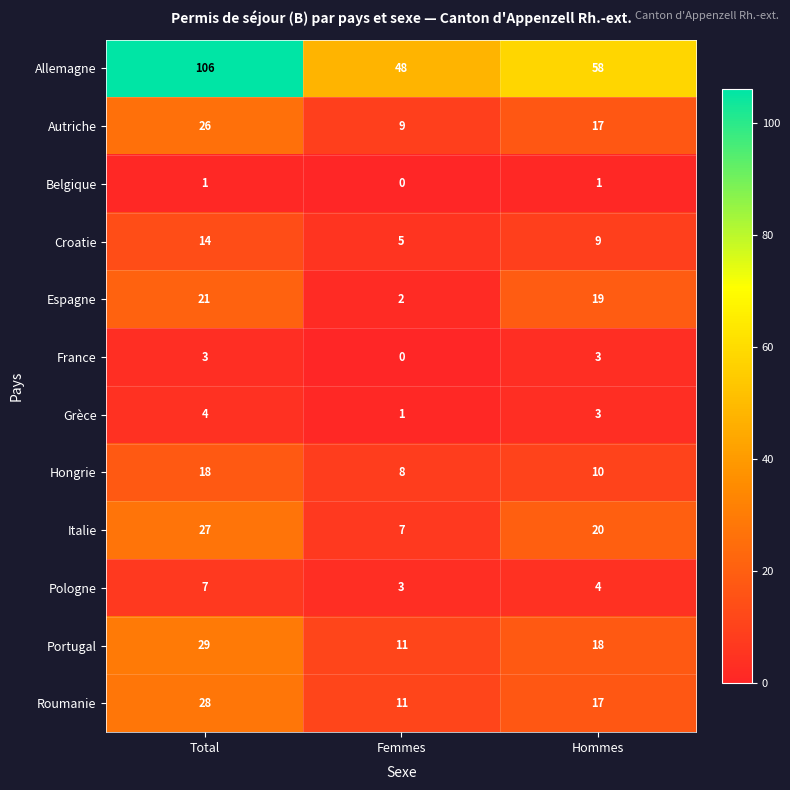

How many Portugal values are between 11 and 29?

3